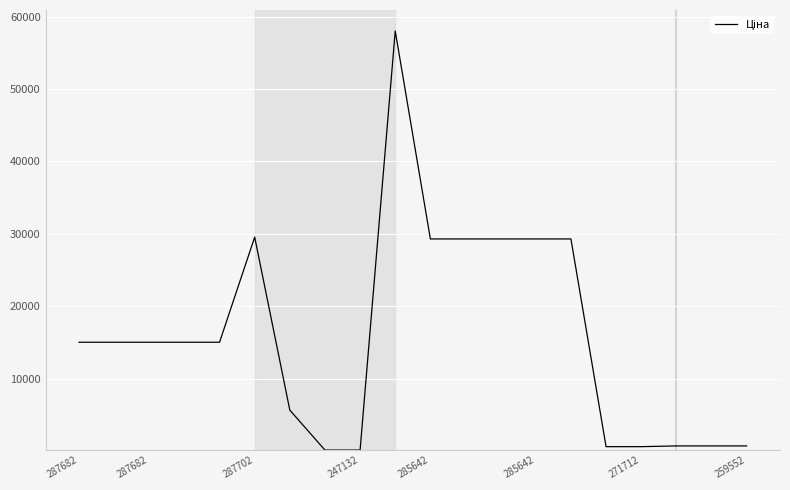

What is the maximum value shown in the chart?

58037.0